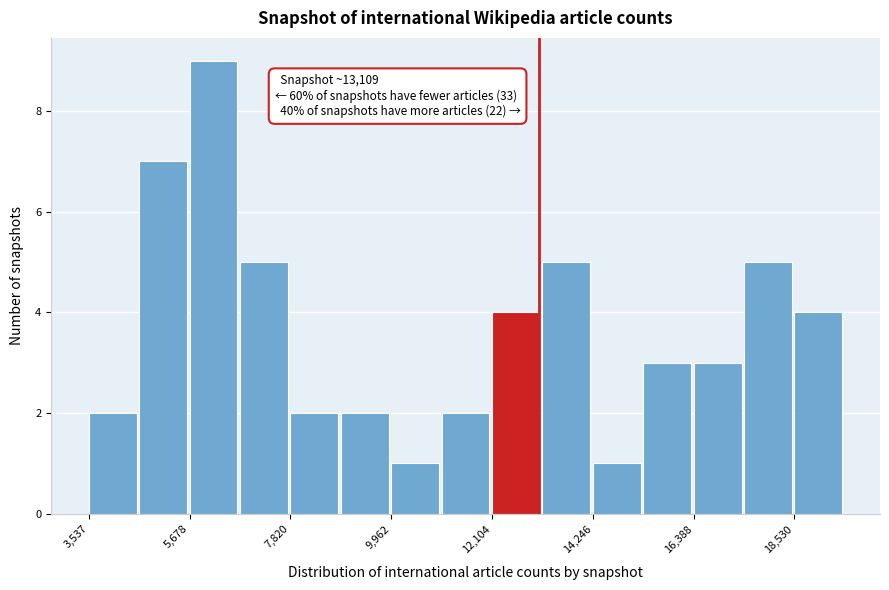

Read against the x-axis, roughly where is the centre of the tallest bar?

6000